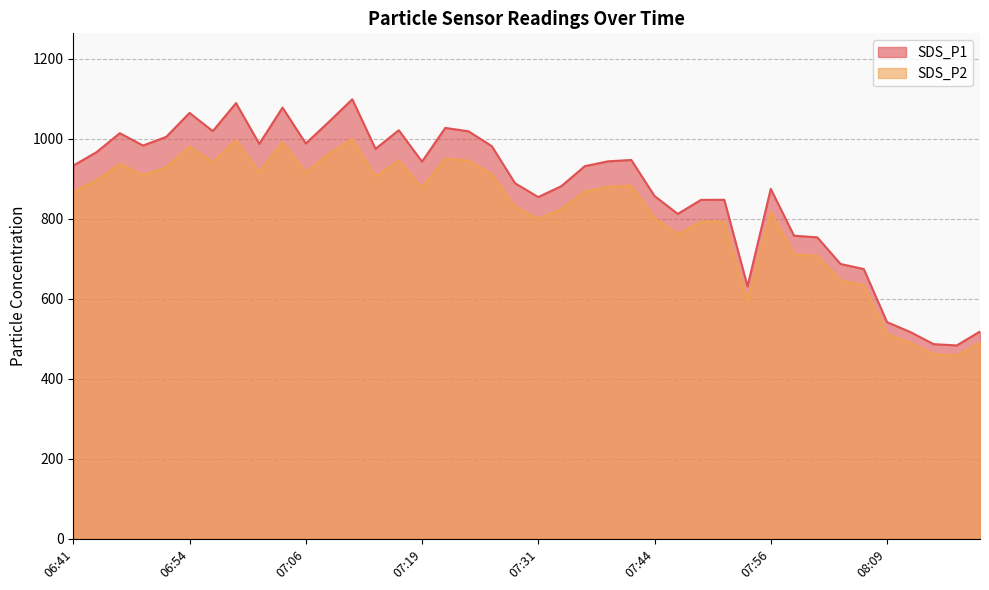

Reading right to left, transcribe all the data shown in this chart.

SDS_P1: 518.2	483.5	486.8	517.0	541.7	674.4	687.0	753.6	757.6	874.6	630.9	847.5	847.2	812.1	856.9	947.0	943.6	931.5	881.8	854.2	888.8	981.5	1018.6	1027.1	942.7	1021.3	974.8	1098.6	1042.6	988.1	1077.8	987.2	1089.1	1019.0	1064.6	1004.7	983.0	1013.9	966.5	932.9
SDS_P2: 490.5	458.4	461.5	489.8	512.5	634.3	645.9	707.5	710.9	817.4	594.3	792.5	793.2	761.2	801.9	882.6	880.0	867.8	824.7	799.6	830.0	911.8	944.6	950.9	877.5	945.6	905.4	999.5	962.8	916.0	991.6	915.8	996.1	941.8	980.3	928.0	909.0	936.7	896.2	867.6